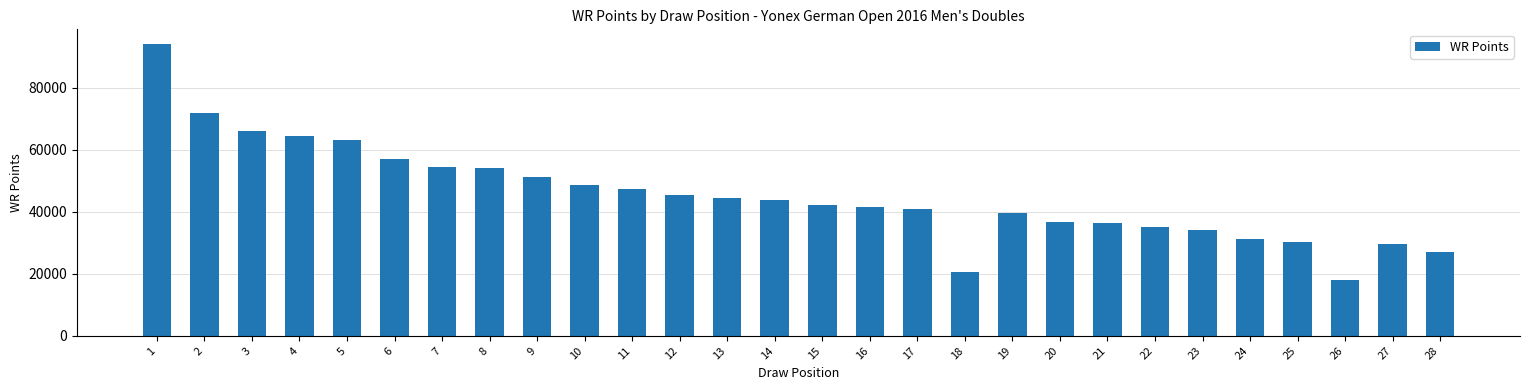

Is it true that the value at 3 is 65927?

True